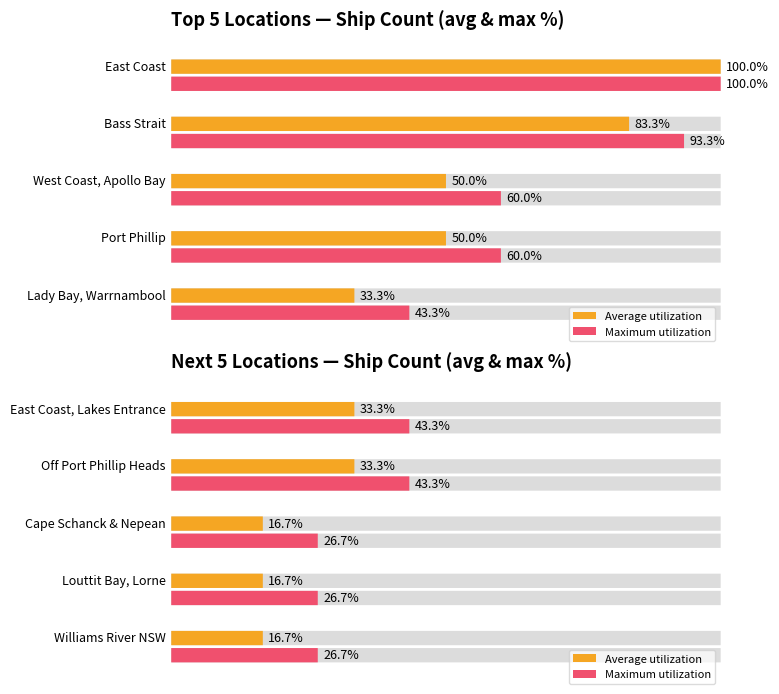

Which series has the widest spread of values?

Average utilization